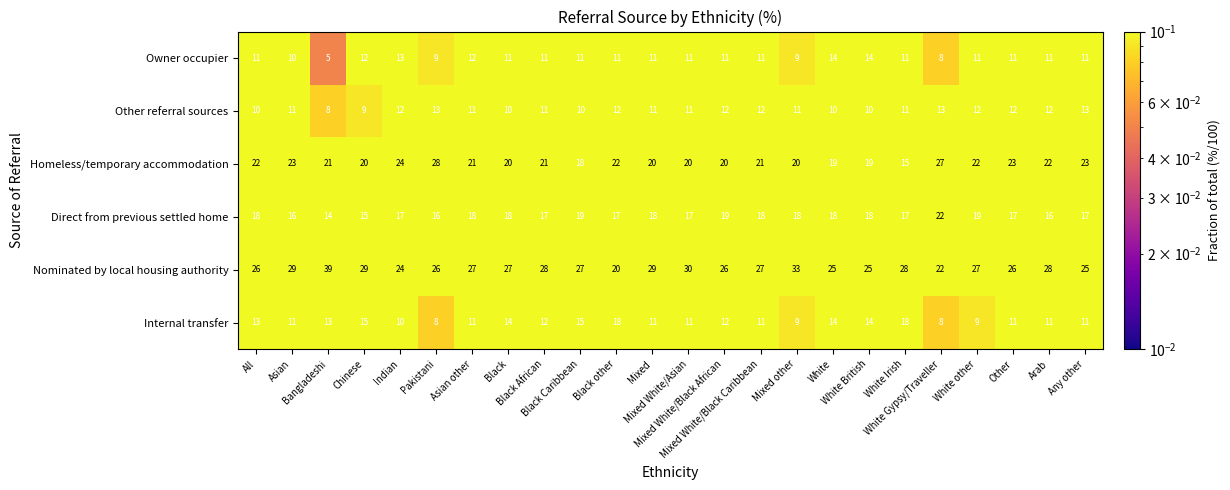

What is the difference between the highest and lowest values at Mixed White/Black Caribbean?

16